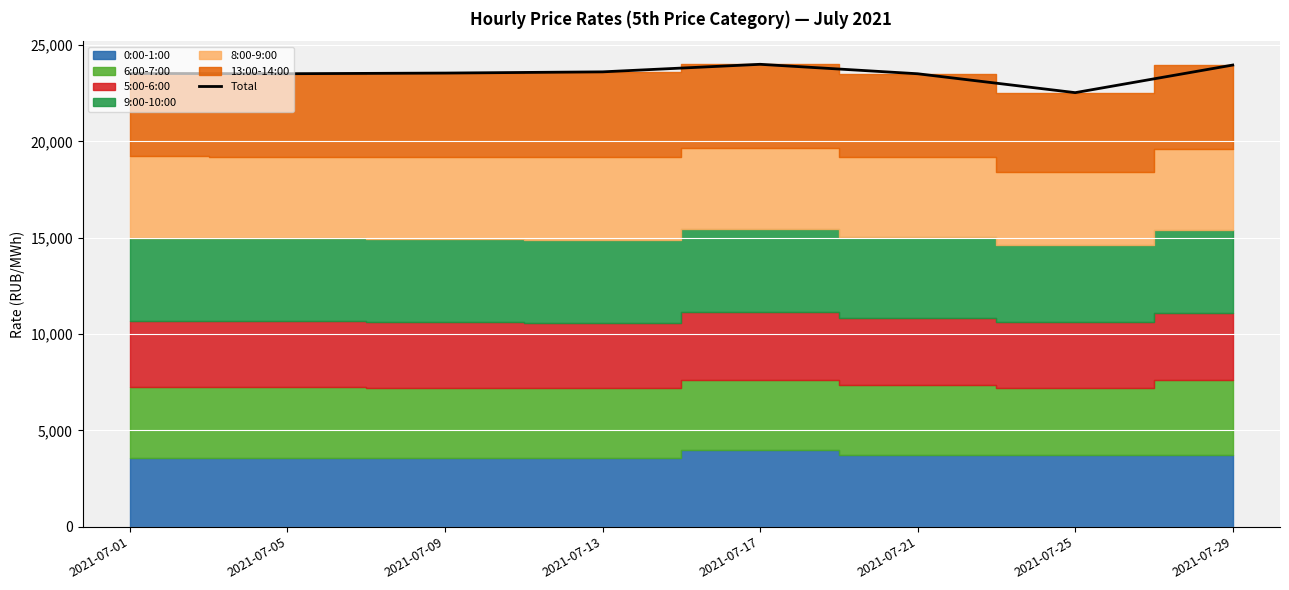

At which label is the value closest to 23265?

2021-07-21